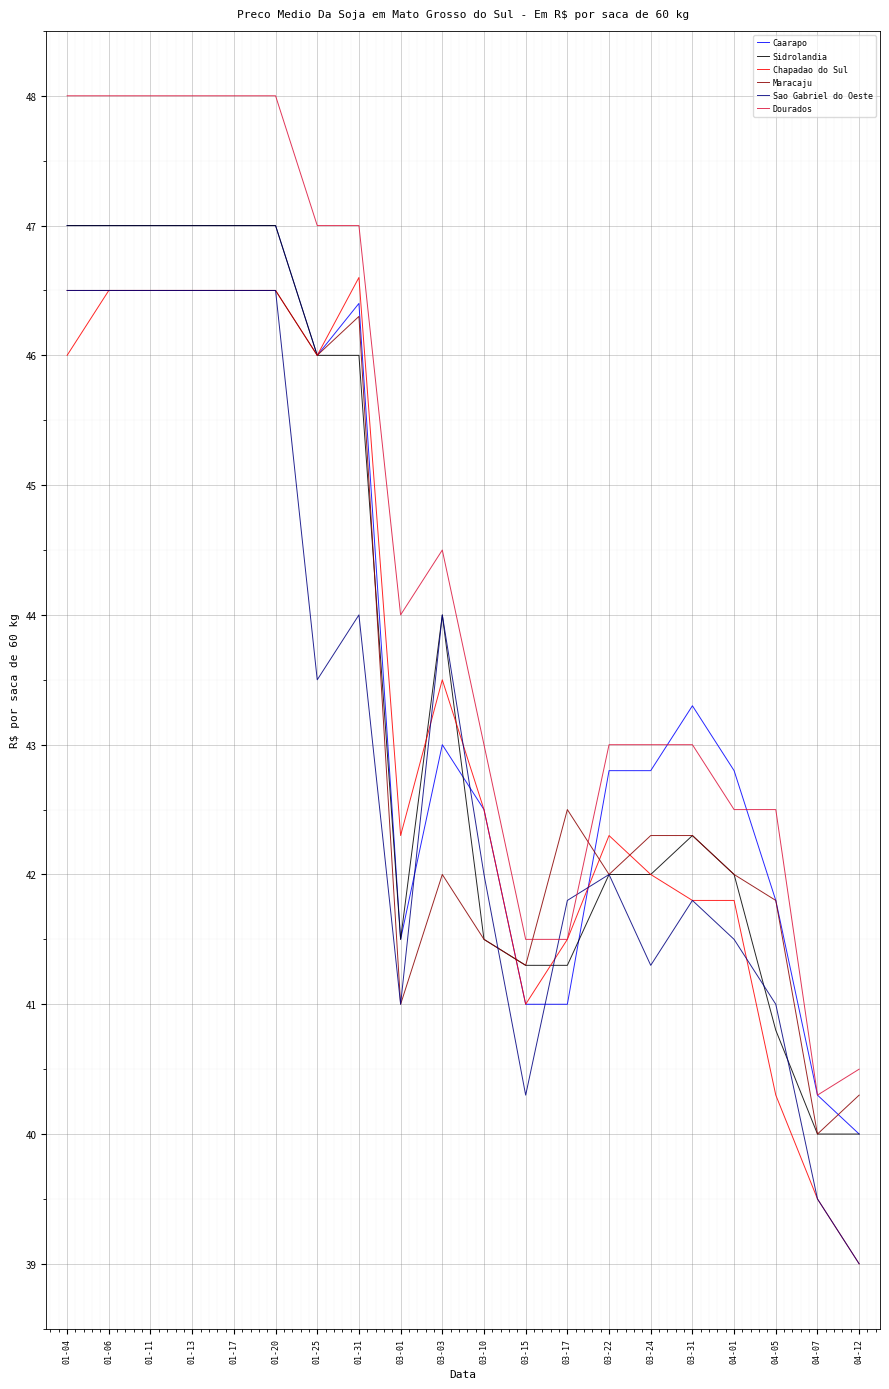

What value does the Sidrolandia series have at 04-12?

40.0